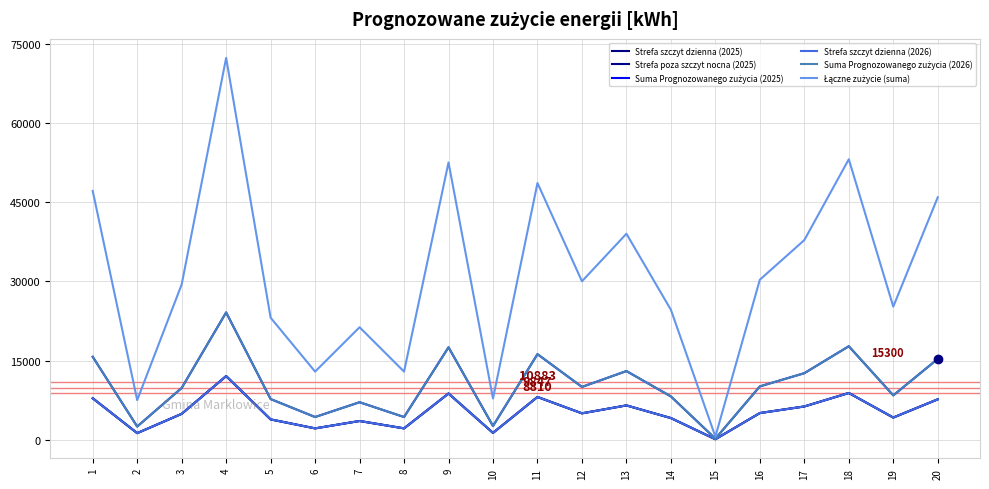

Does the chart have visible grid lines?

Yes